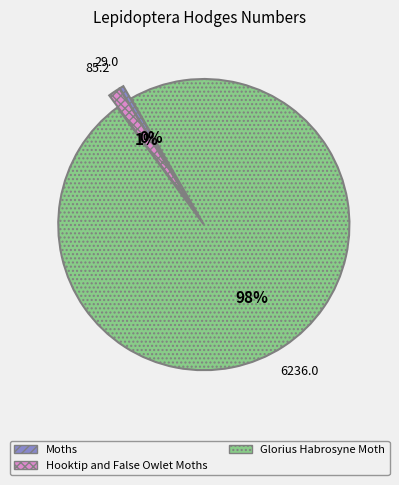

Which category has the biggest portion of the pie?

Glorius Habrosyne Moth